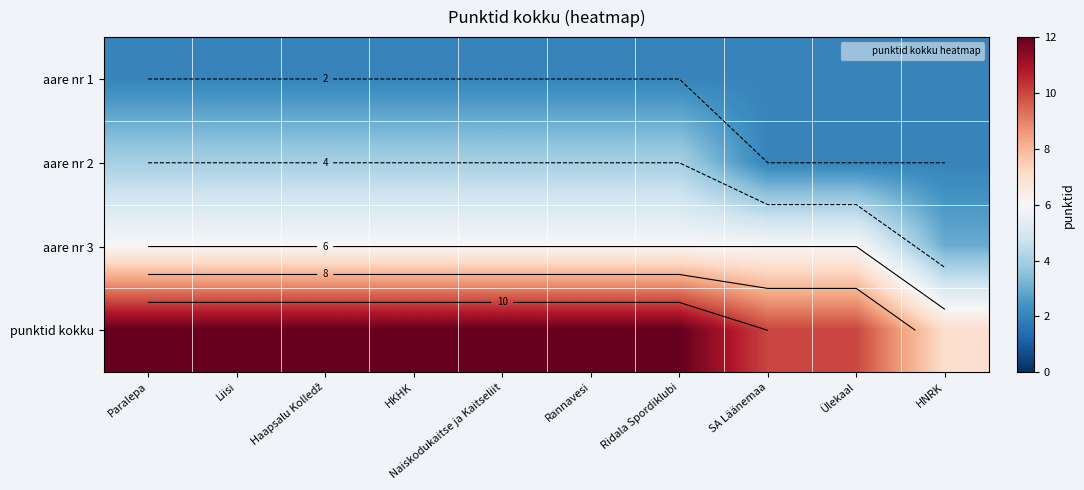

Which has a higher value, Haapsalu Kolledž or Naiskodukaitse ja Kaitseliit?

Haapsalu Kolledž